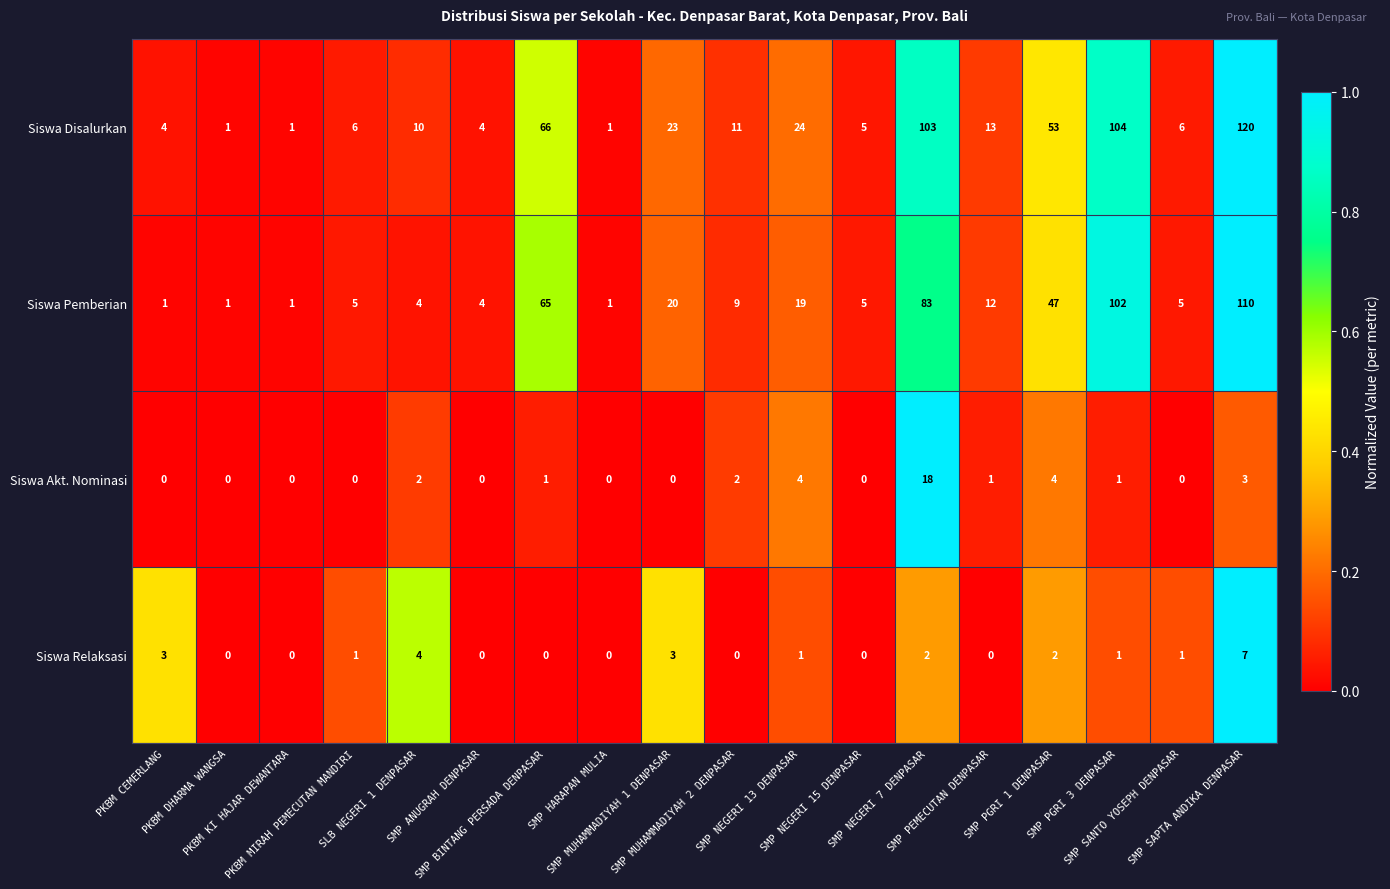

Rank the series at SMP NEGERI 13 DENPASAR from lowest to highest value.

Siswa Relaksasi, Siswa Akt. Nominasi, Siswa Pemberian, Siswa Disalurkan